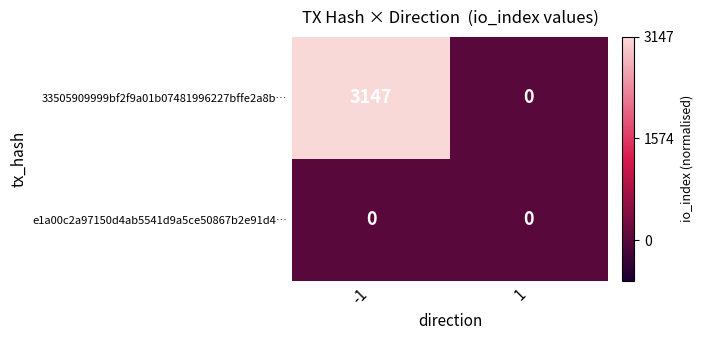

Is it true that e1a00c2a97150d4ab5541d9a5ce50867b2e91d4… equals 0 at -1?

True